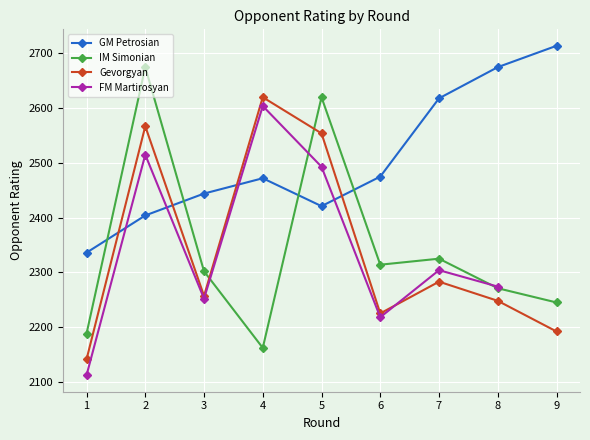

What is the difference between the Gevorgyan values at 2 and 5?

13